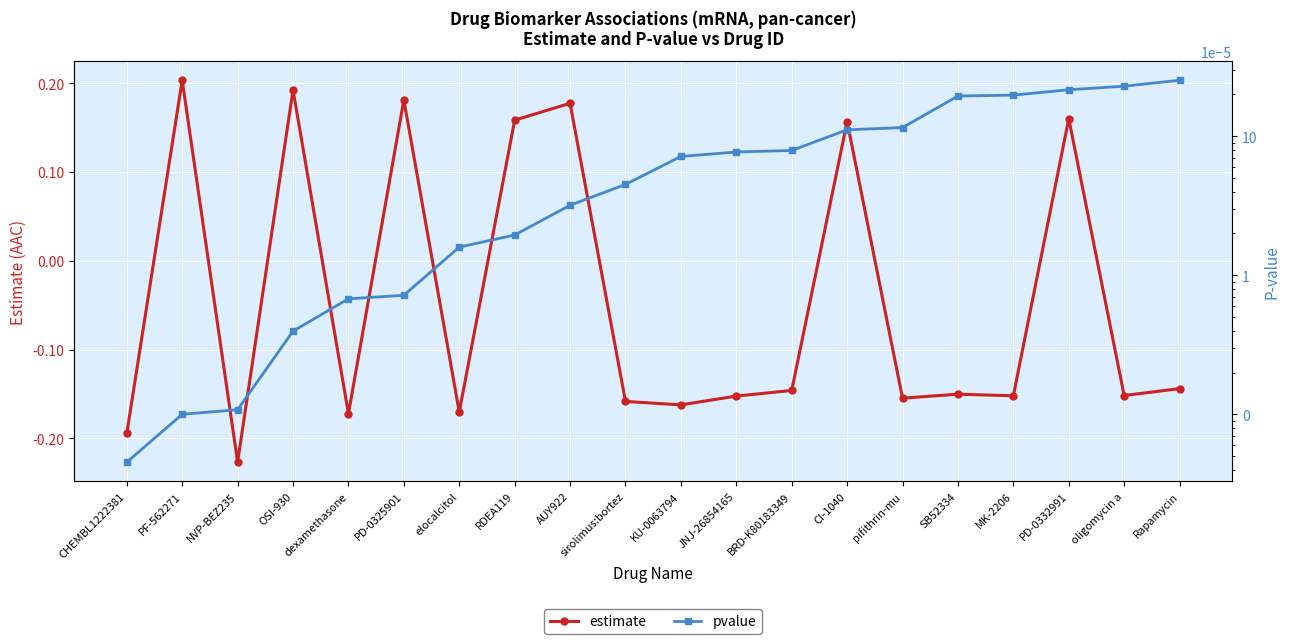

Rank the series at sirolimus:bortez from highest to lowest value.

pvalue, estimate